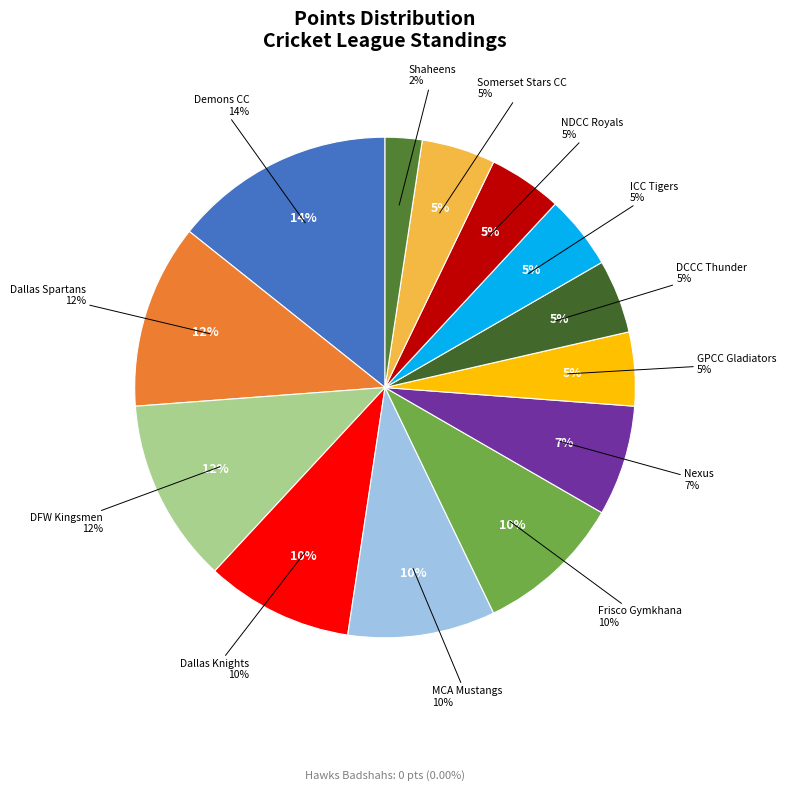

Count the number of slices in the pie.

14